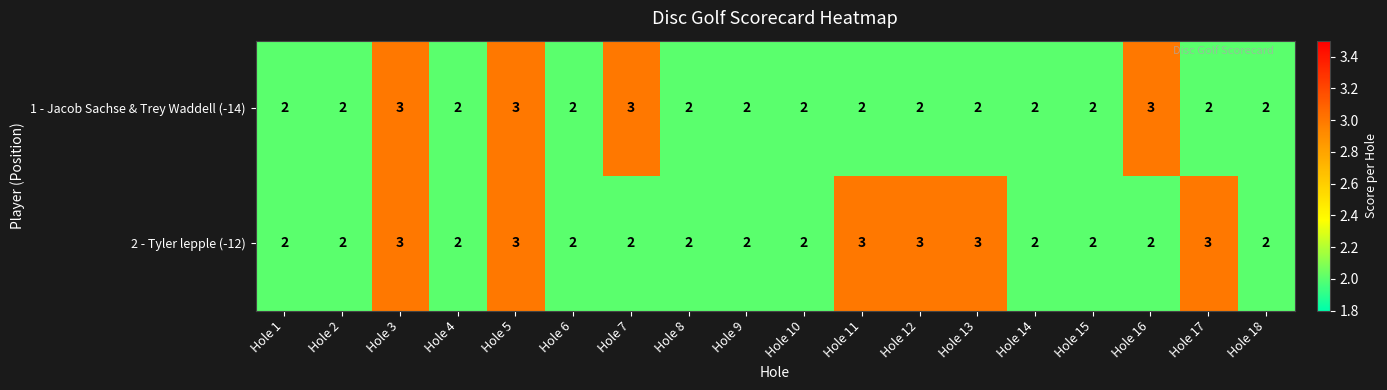

What is the sum of the 2 - Tyler lepple (-12) values at Hole 11 and Hole 17?

6